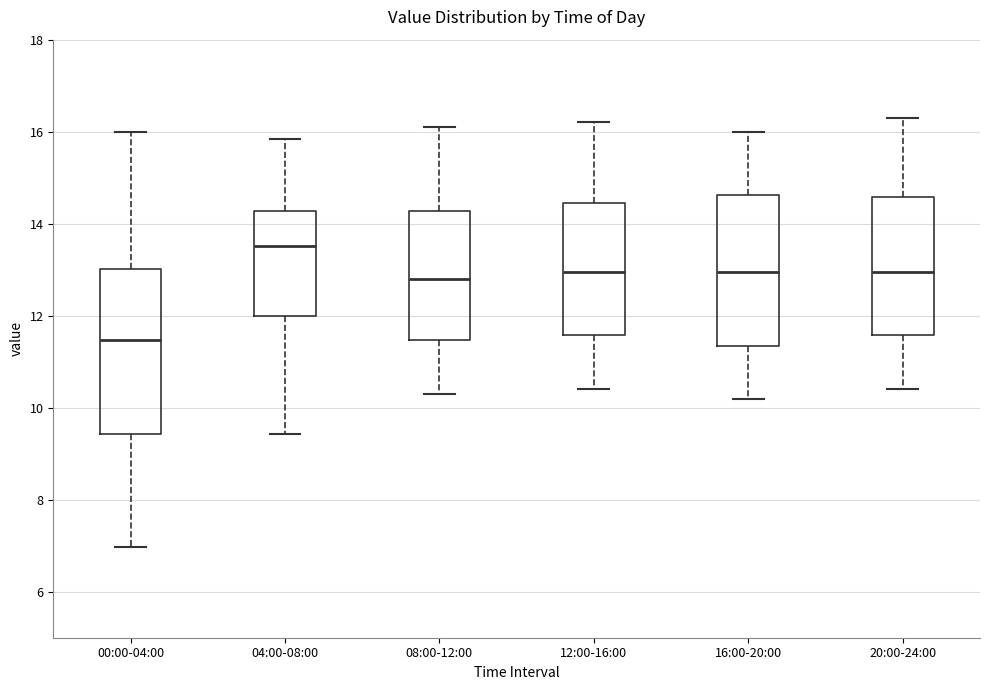

Which box has the highest median line?

04:00-08:00